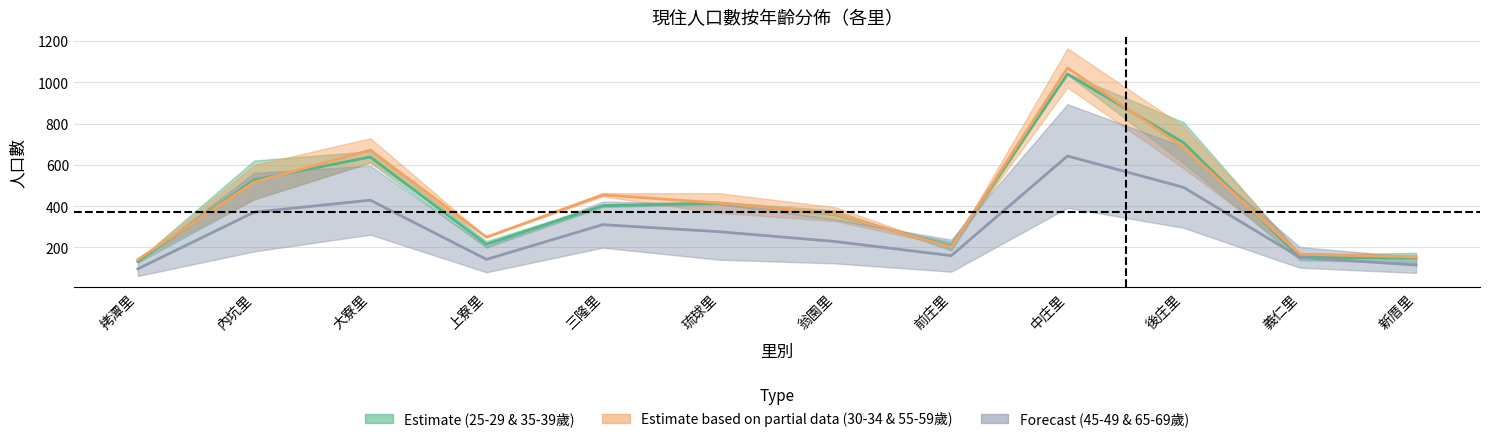

True or false: 30-34歲_計 and 25-29歲_計 cross at least once.

False